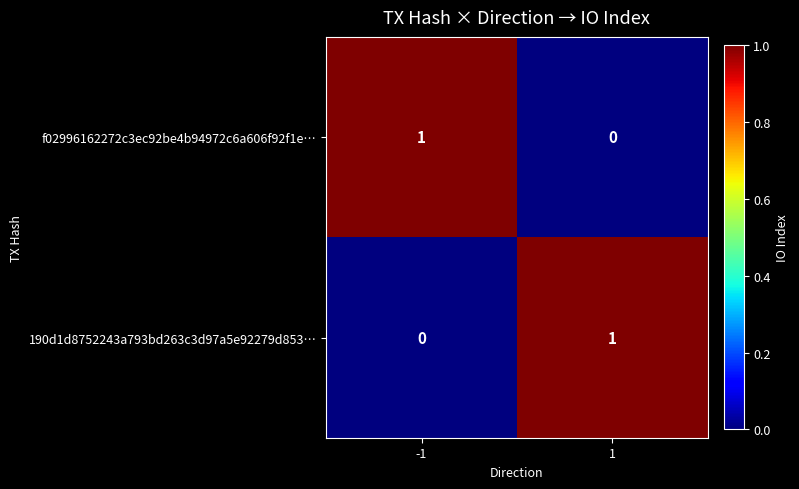

Is it true that 190d1d8752243a793bd263c3d97a5e92279d853… equals 1 at 1?

True